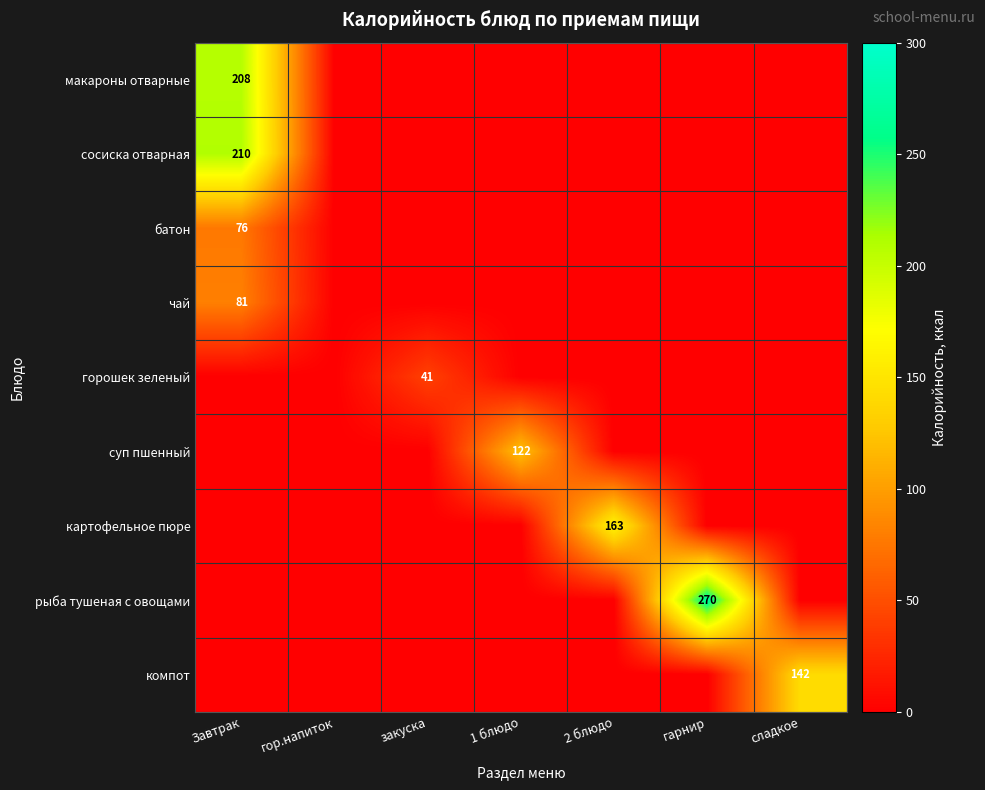

Count the number of data series in this chart.

9